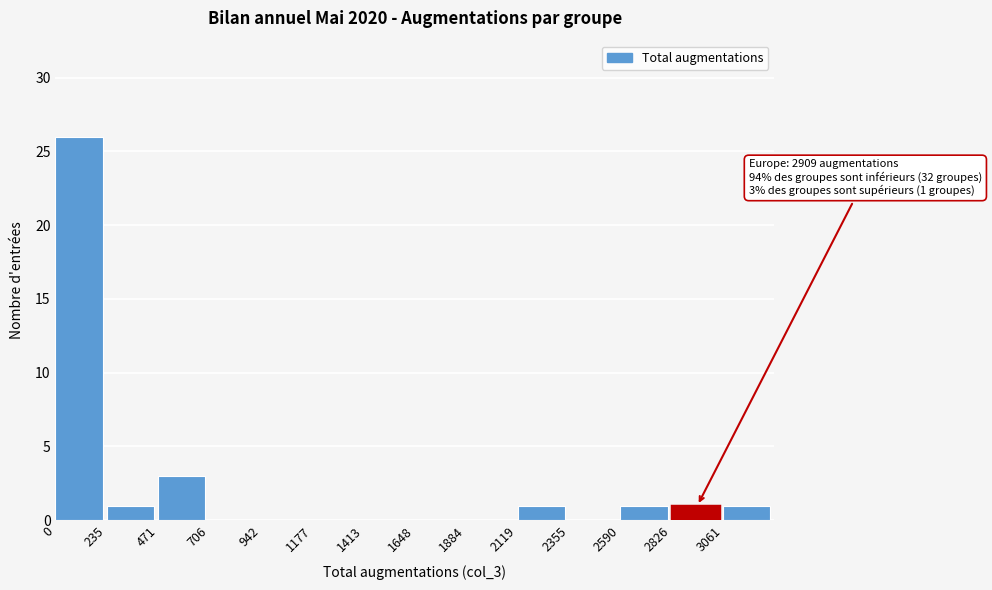

Over which range of the x-axis is the bar tallest?

0 to 250